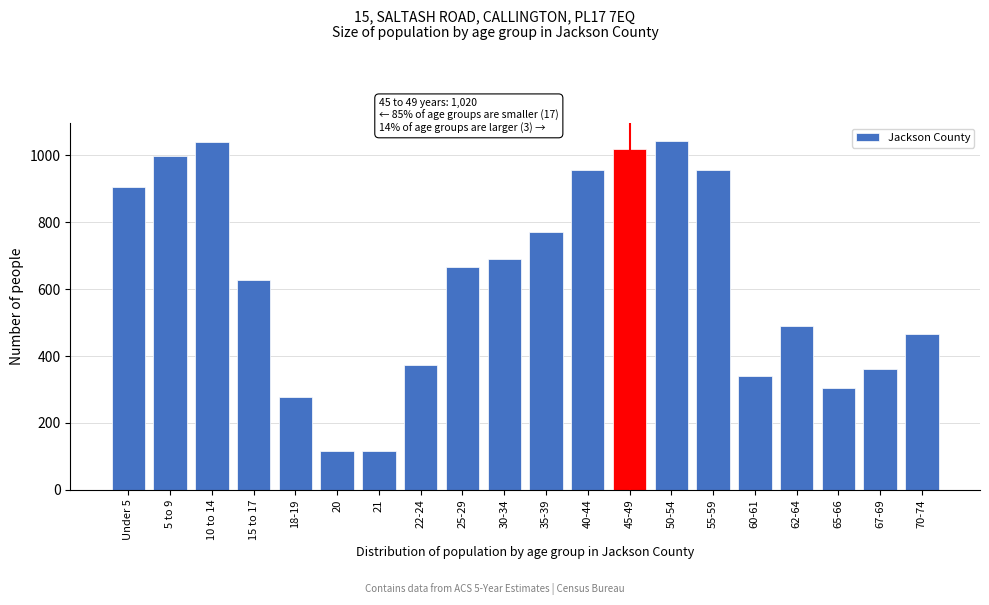

What is the minimum value shown in the chart?

116